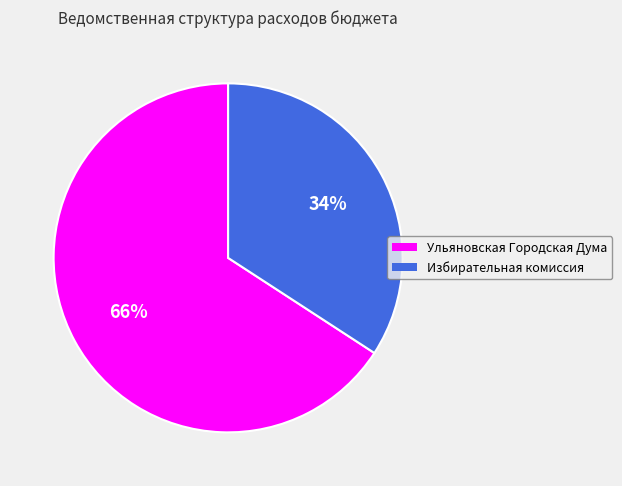

What is the ratio of the value at Избирательная комиссия to the value at Ульяновская Городская Дума?

0.5